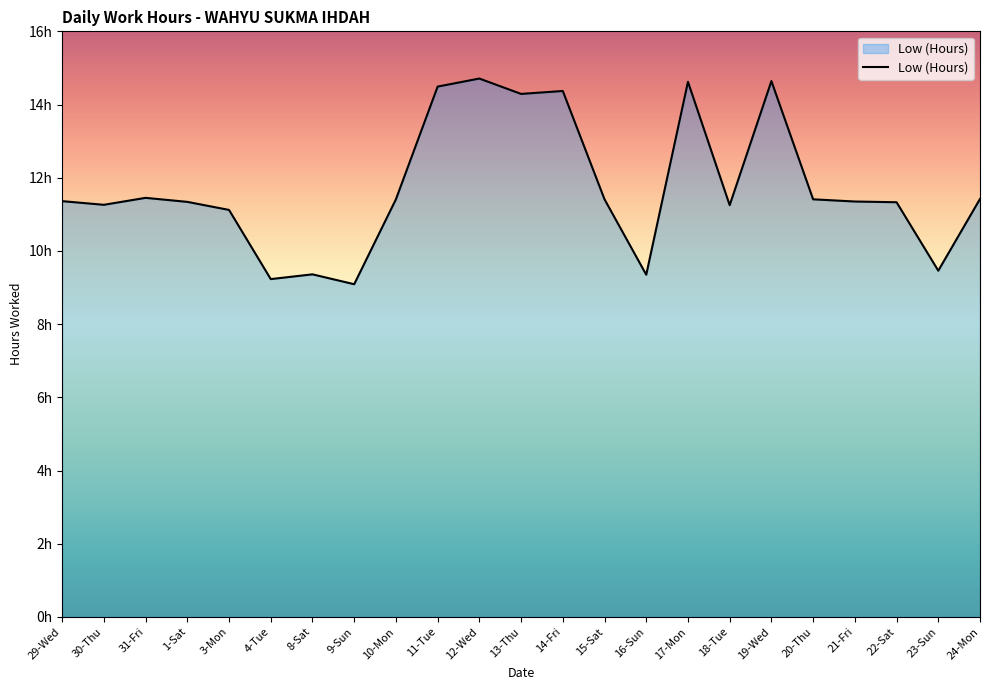

Reading right to left, what are all the values shown in this chart?

24-Mon=11.4	23-Sun=9.5	22-Sat=11.3	21-Fri=11.3	20-Thu=11.4	19-Wed=14.6	18-Tue=11.2	17-Mon=14.6	16-Sun=9.3	15-Sat=11.4	14-Fri=14.4	13-Thu=14.3	12-Wed=14.7	11-Tue=14.5	10-Mon=11.4	9-Sun=9.1	8-Sat=9.4	4-Tue=9.2	3-Mon=11.1	1-Sat=11.3	31-Fri=11.4	30-Thu=11.3	29-Wed=11.4